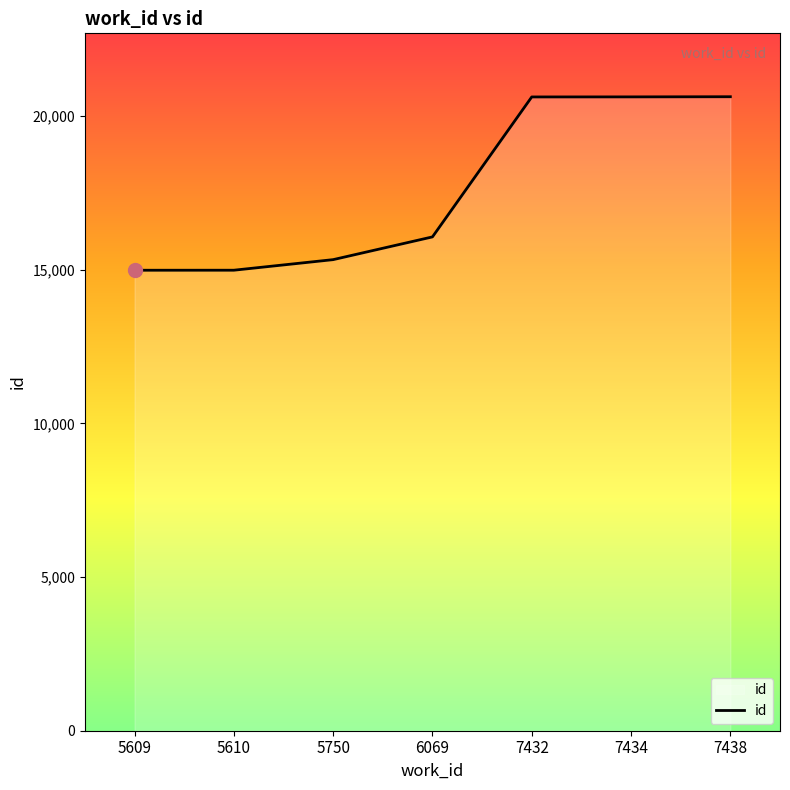

What value does the data have at 7438, to the nearest 50?

20650